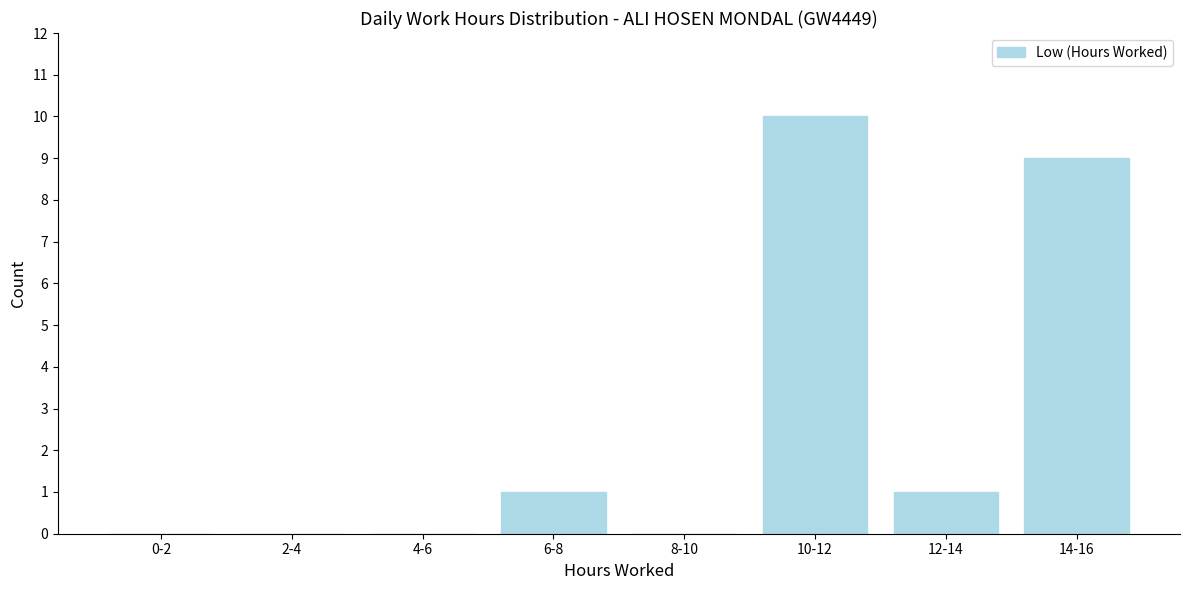

Reading left to right, list all the values displayed in this chart.

0-2=0	2-4=0	4-6=0	6-8=1	8-10=0	10-12=10	12-14=1	14-16=9